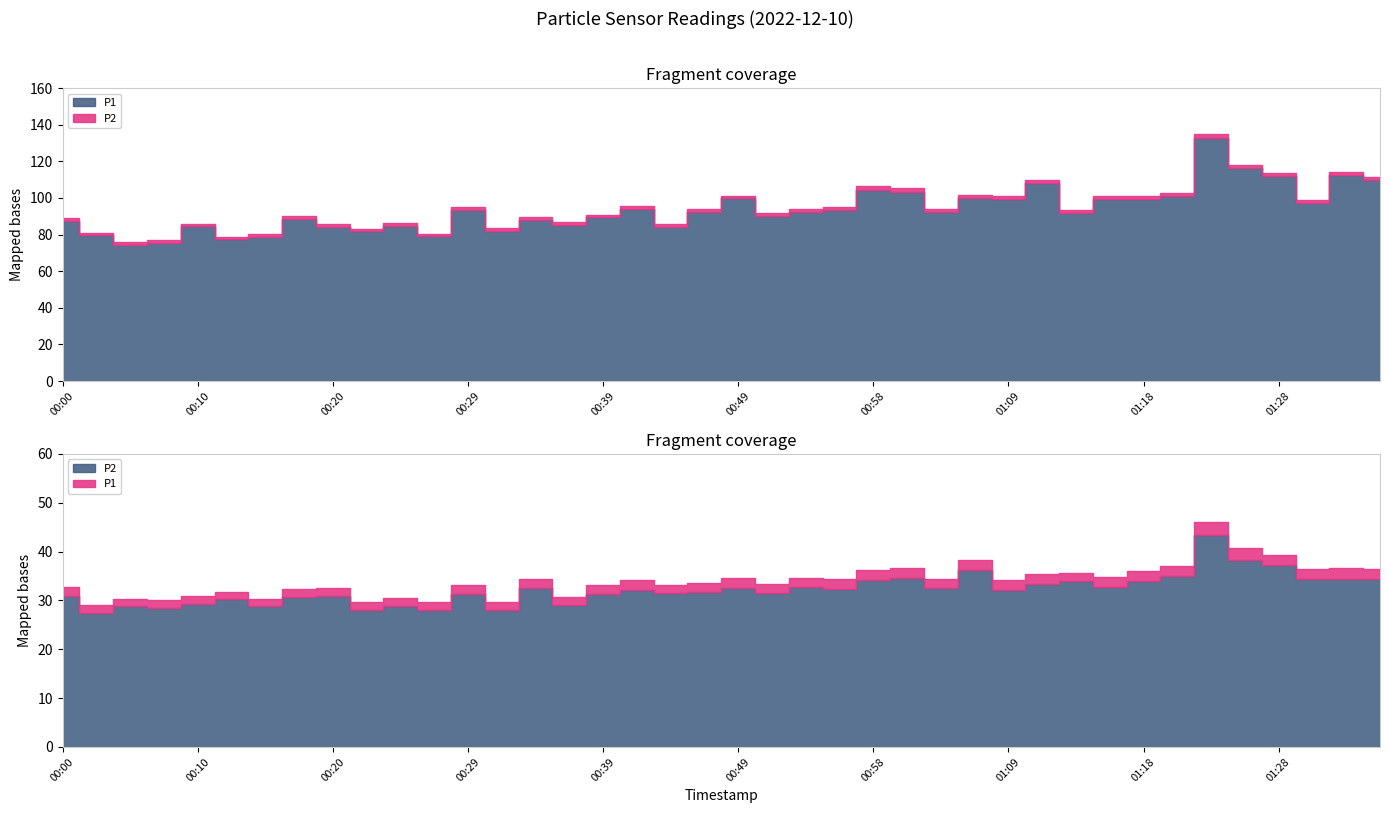

Where is the first local minimum for P2?

00:03